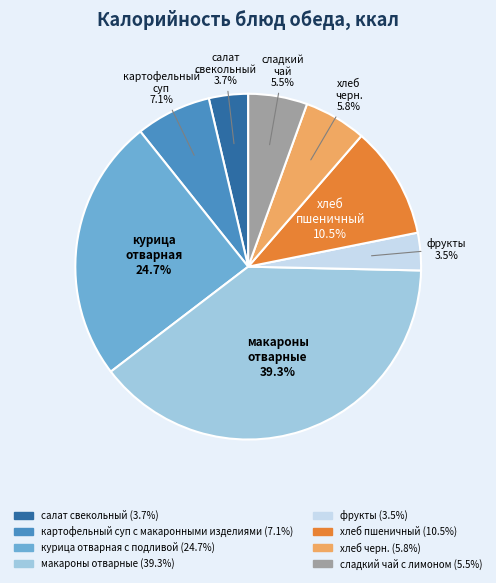

To the nearest percent, what portion does макароны отварные represent?

39%